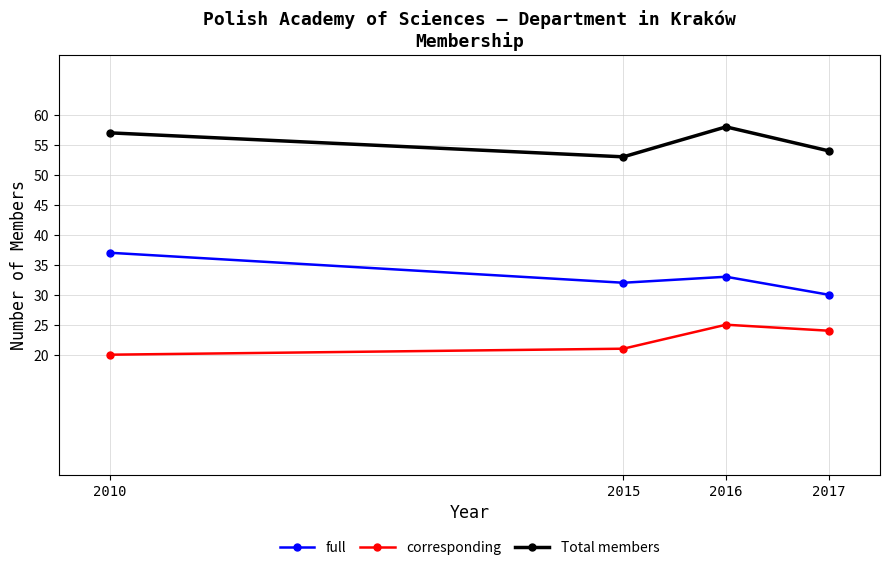

Where does the corresponding series first go above 24?

2016